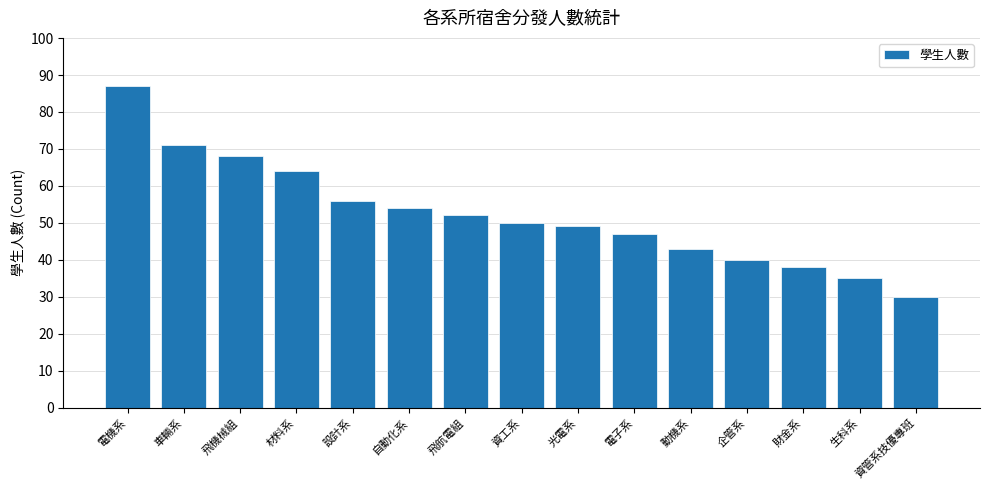

What is the difference between the maximum and minimum values?

57